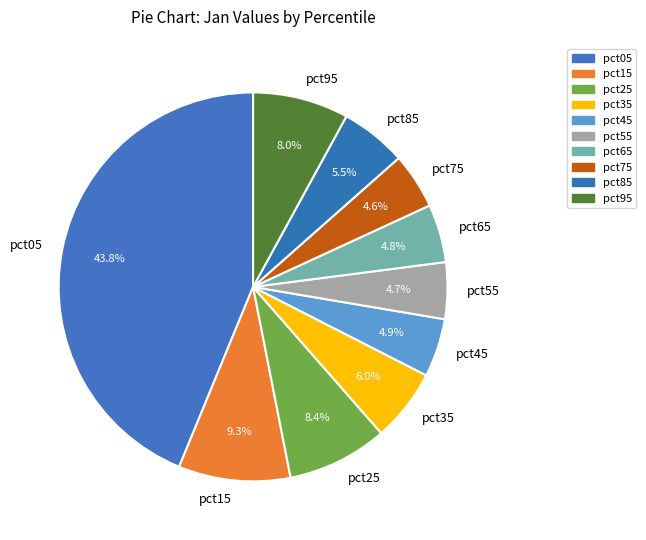

What portion of the pie excludes pct45?

95.1%